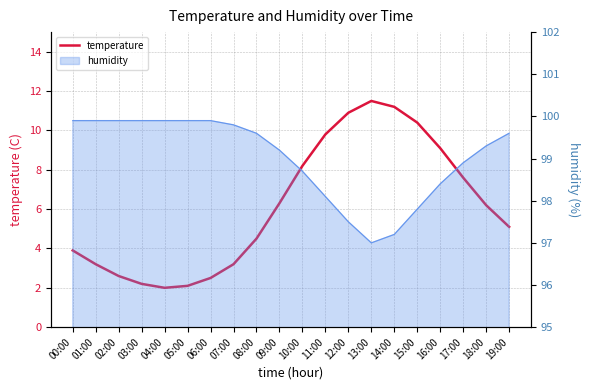

Which category has the lowest value across all series?

04:00